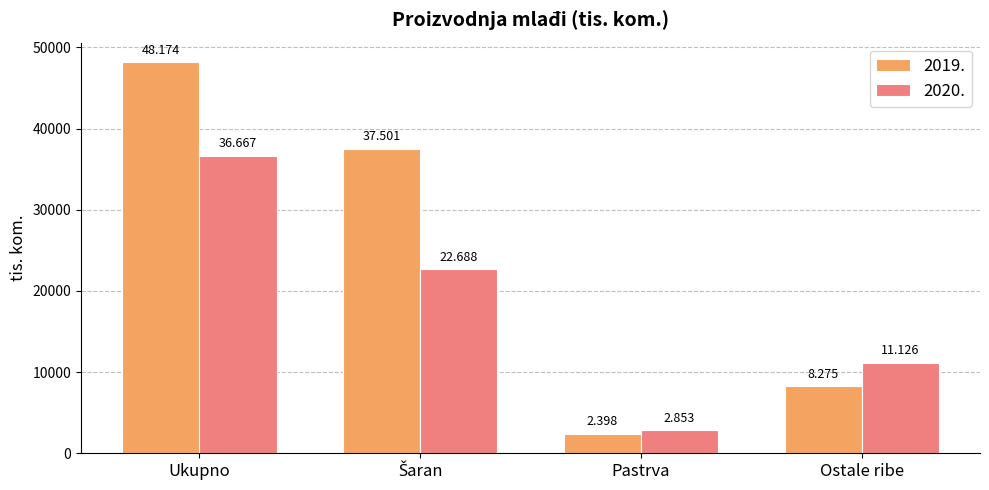

What are all the series names shown in the legend?

2019., 2020.